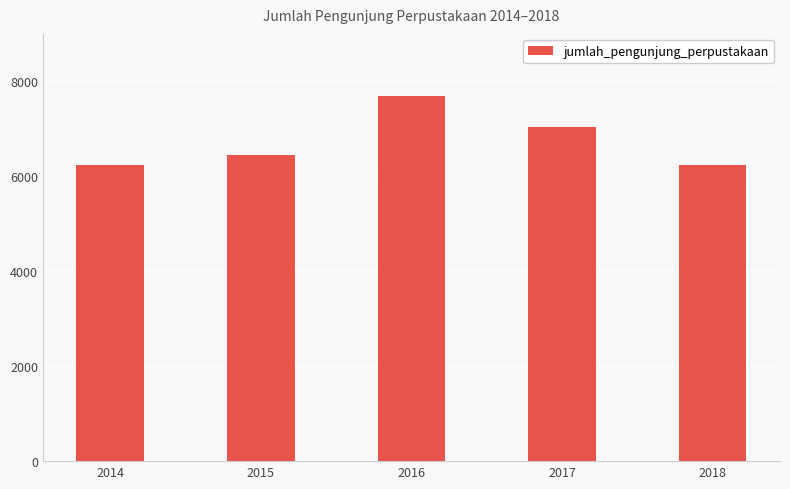

What is the sum of the values at 2015 and 2017?

13486